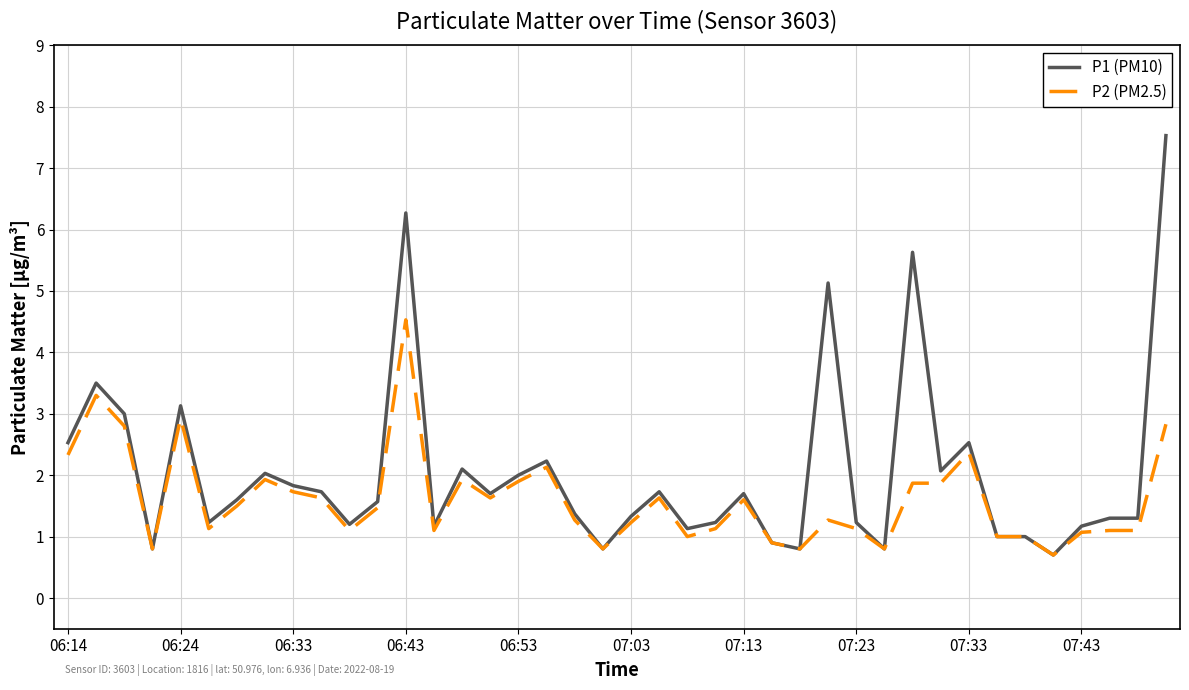

Rank the series by their maximum value, from lowest to highest.

P2 (PM2.5), P1 (PM10)